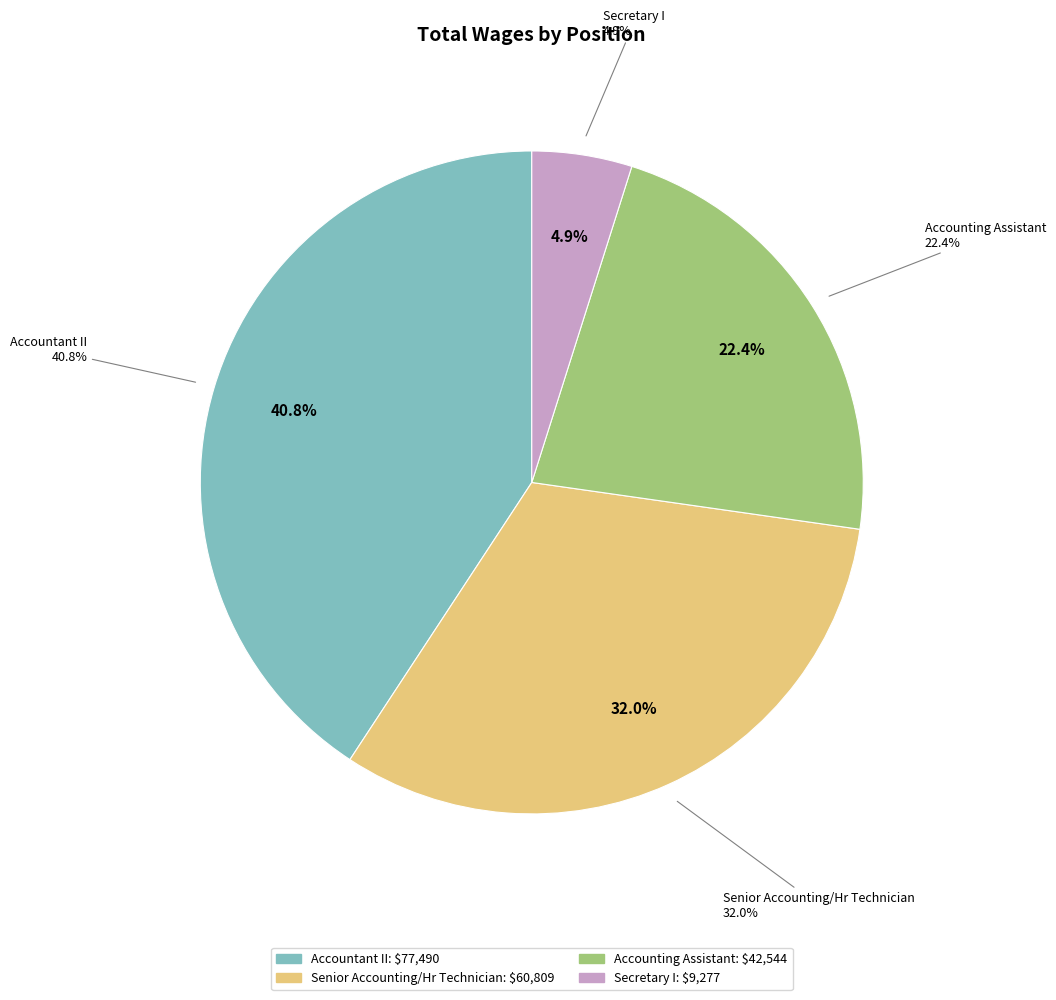

Which has a higher value, Accountant II or Senior Accounting/Hr Technician?

Accountant II